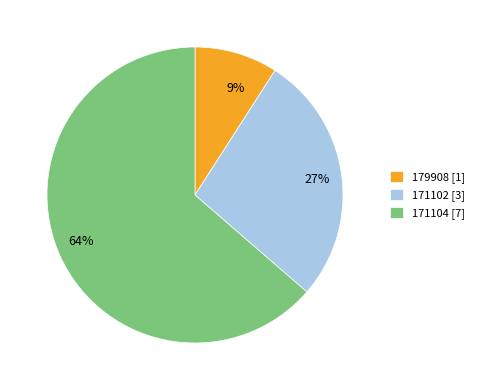

Rank the categories by value from highest to lowest.

171104, 171102, 179908